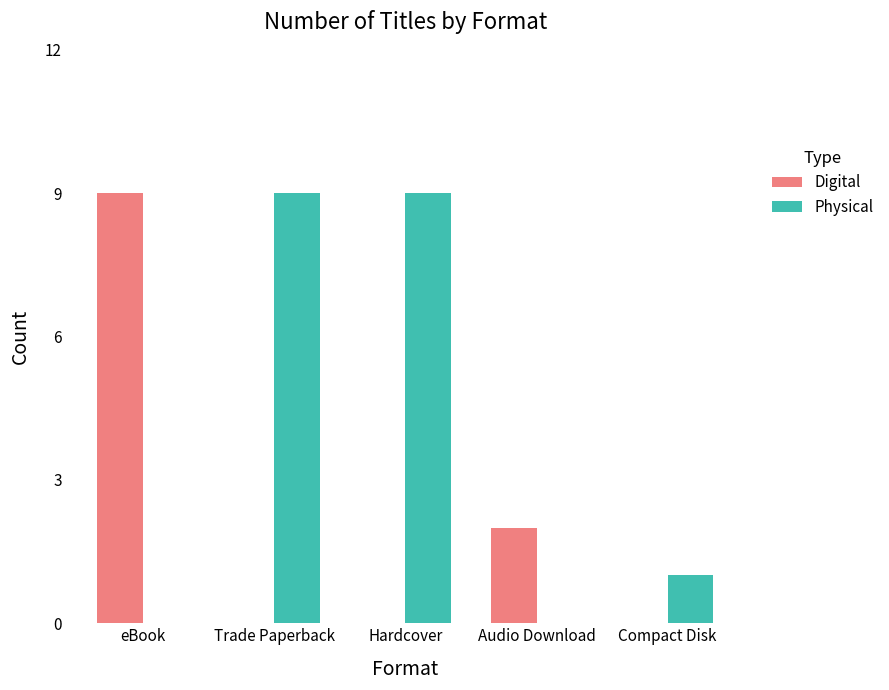

Count the Physical values in the range 0 to 9.

5